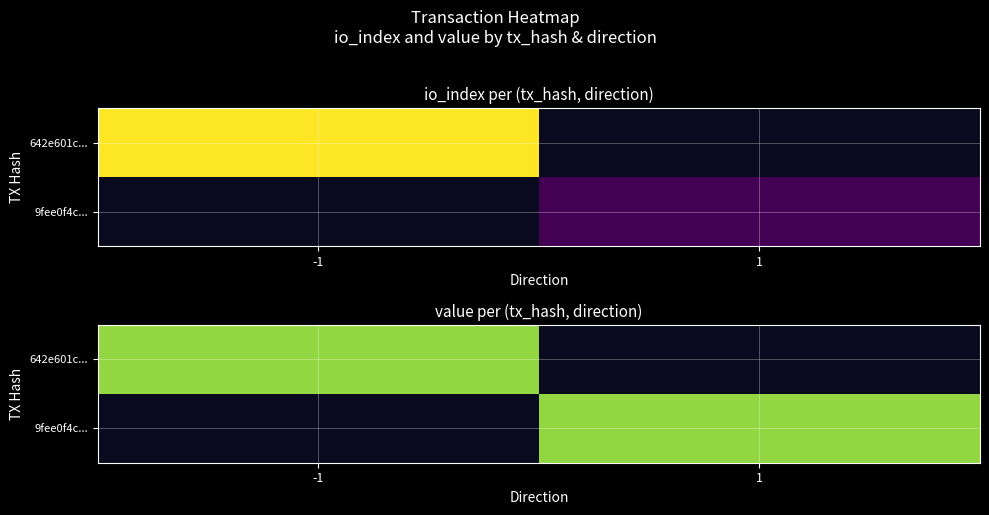

What is the difference between the maximum and minimum values in the 9fee0f4cf6f268aa98d1695719f2cfe86f2f685 series?

1